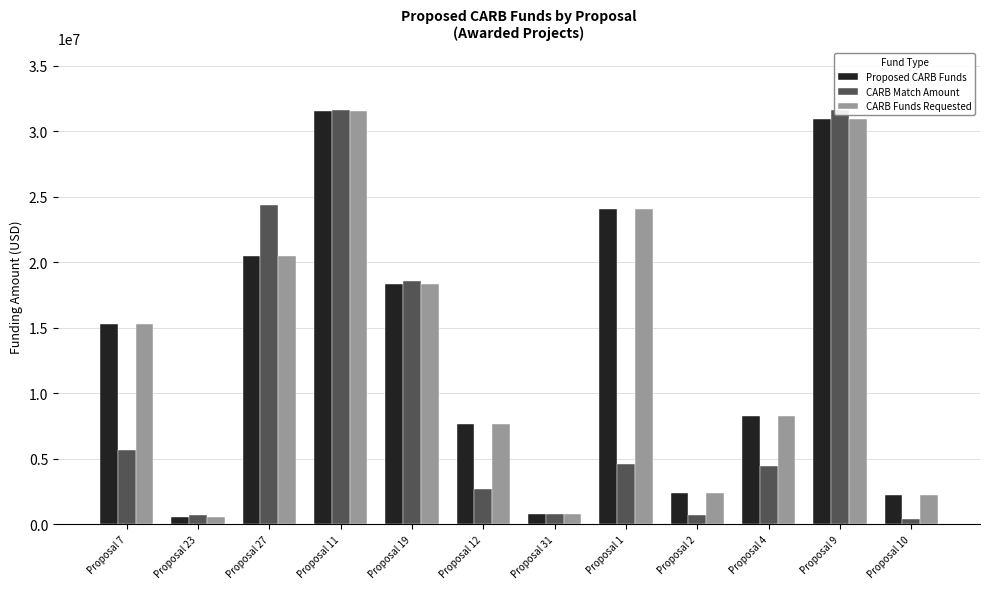

What is the total value across all series at Proposal 1?

52683736